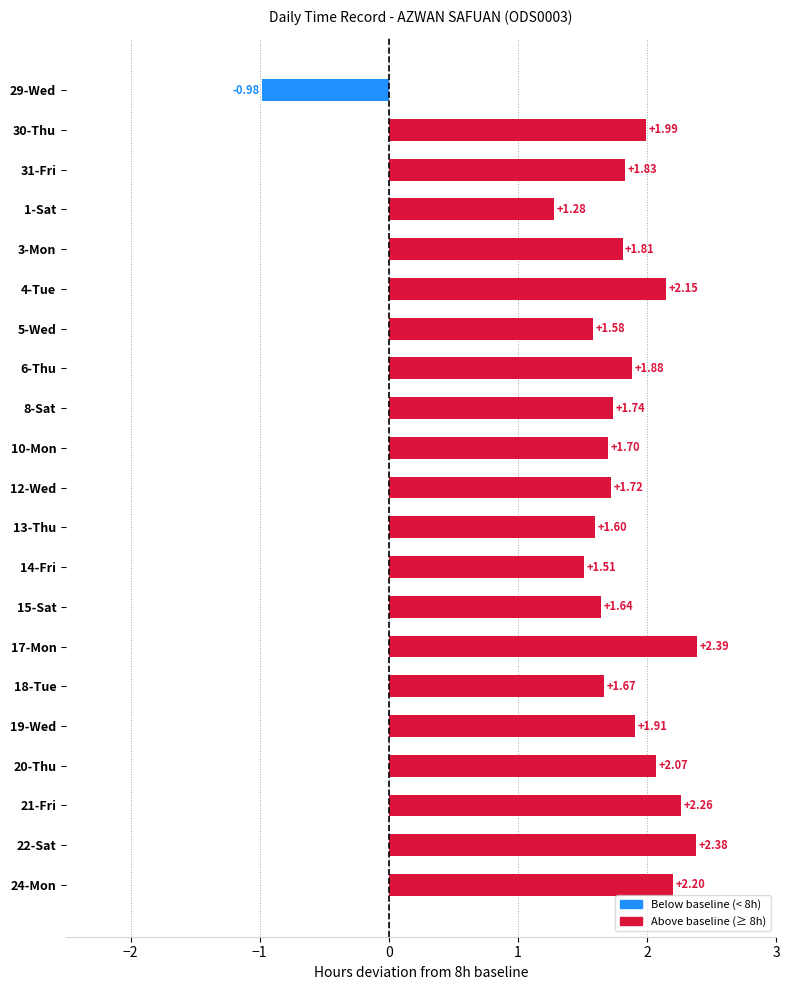

What is the difference between the second highest and second lowest values?

1.1